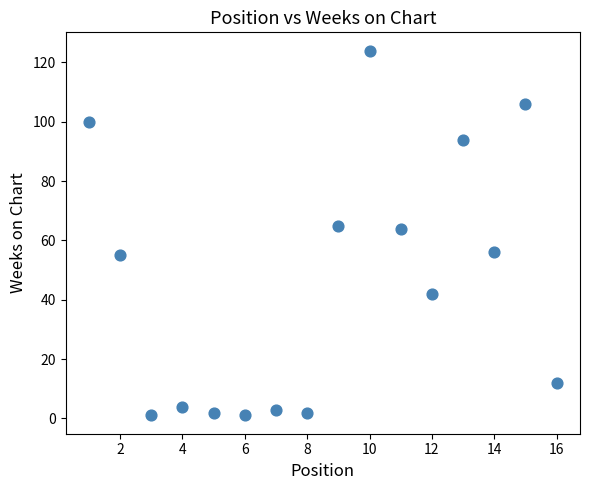

What is the range of X values (max minus min)?

15